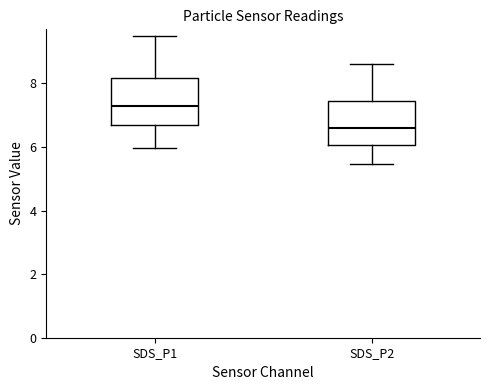

Where does the median line of the box for SDS_P2 sit on the y-axis? The values are not printed on the chart, so give them approximately, as read against the axis.

6.6